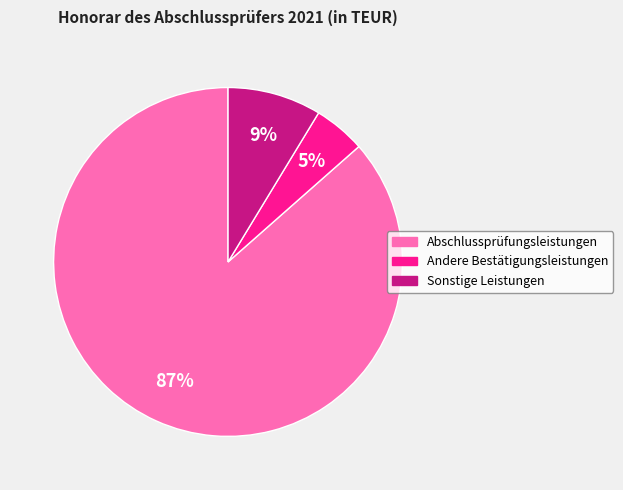

How many segments does this pie chart have?

3